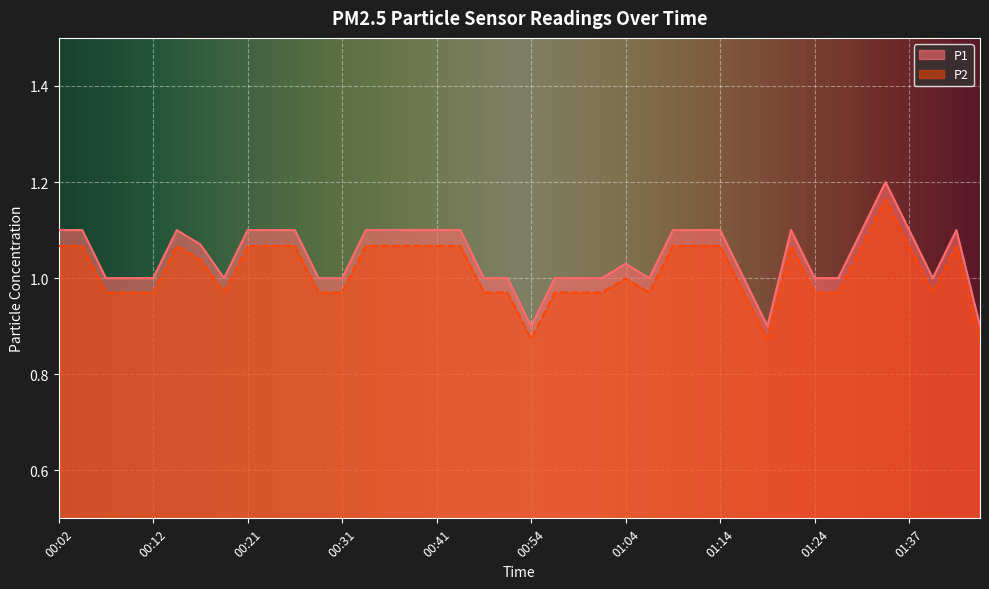

Where does the P2 series first go above 1?

00:02